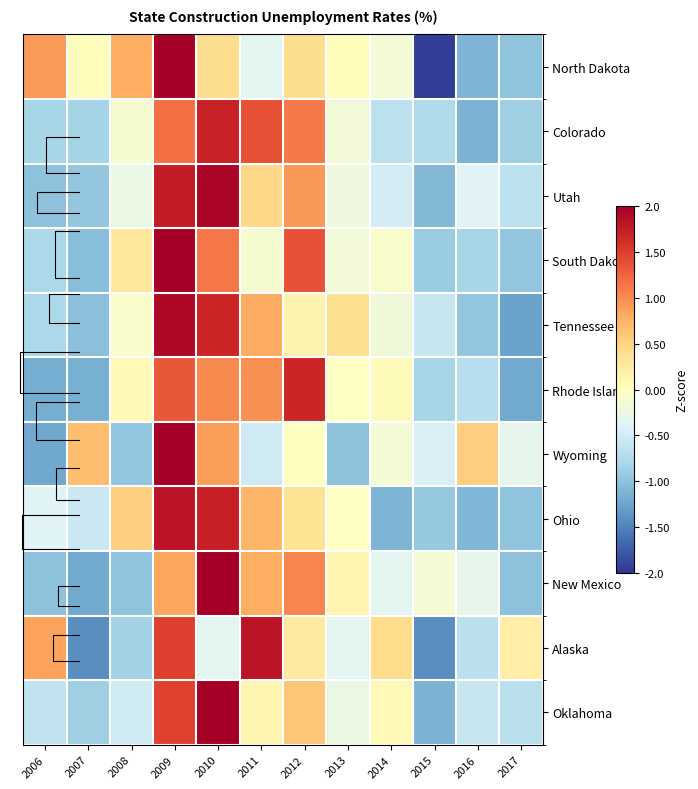

What is the difference between the maximum and minimum values in the Colorado series?

2.8